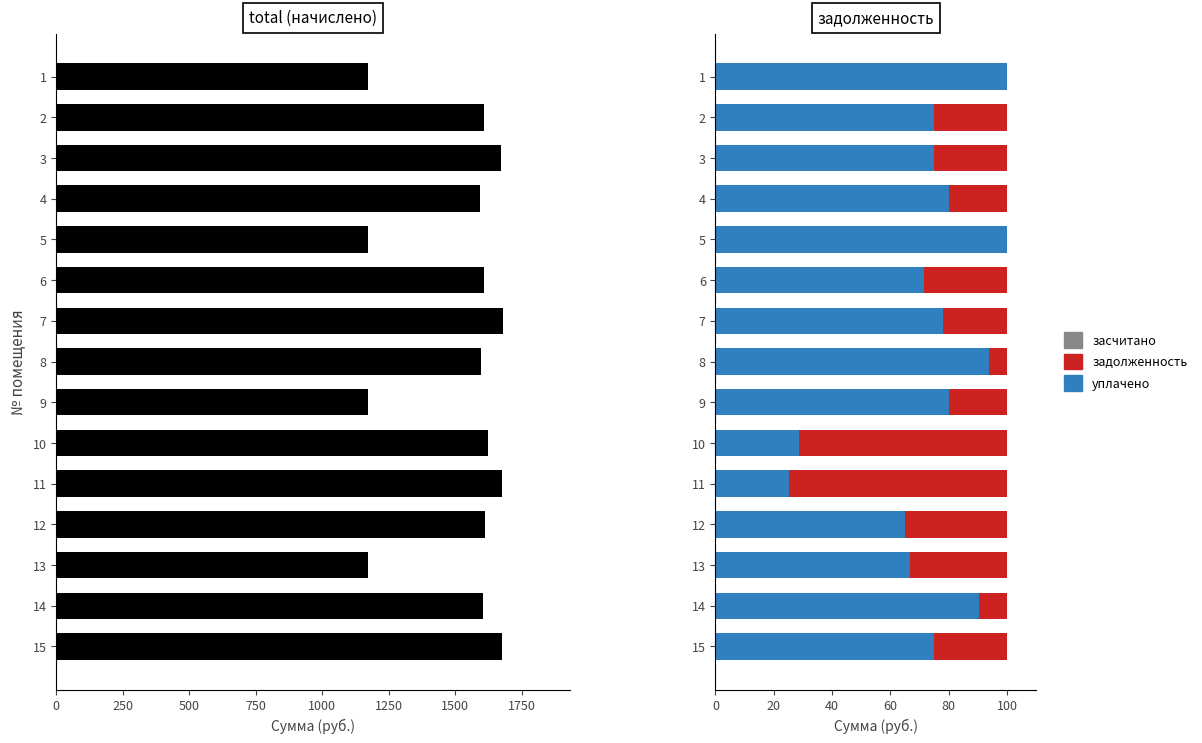

The value of уплачено at 3 is 47.3. True or false?

False